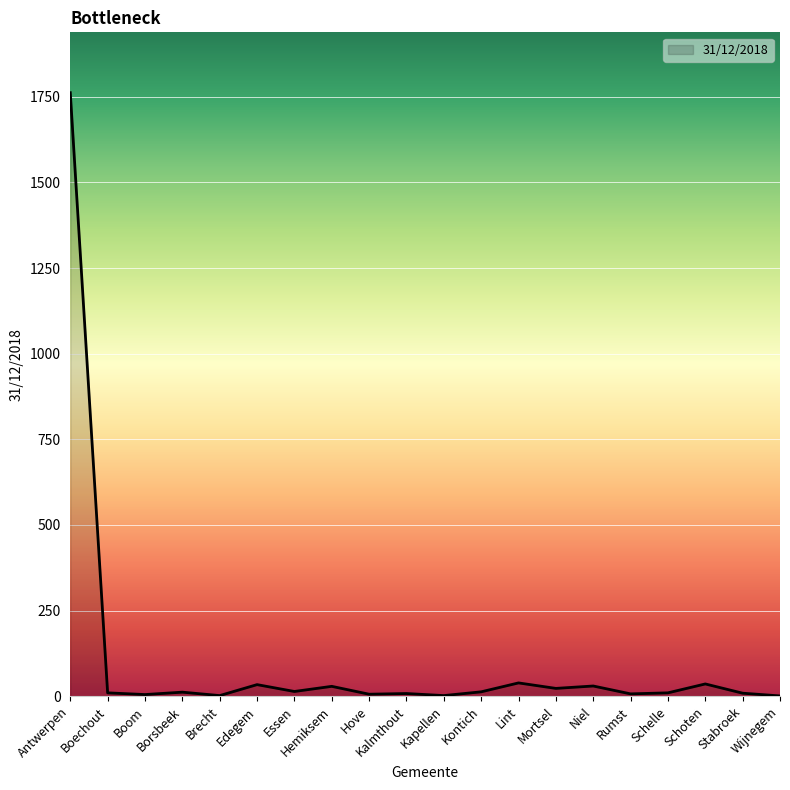

What is the difference between the maximum and minimum values?

1761